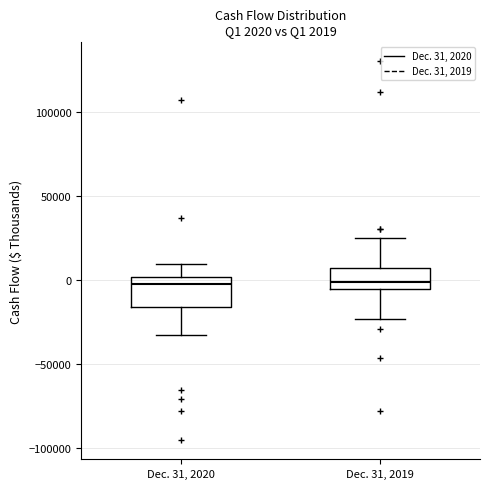

Comparing the boxes themselves (not the whiskers), which one is the tallest?

Dec. 31, 2020